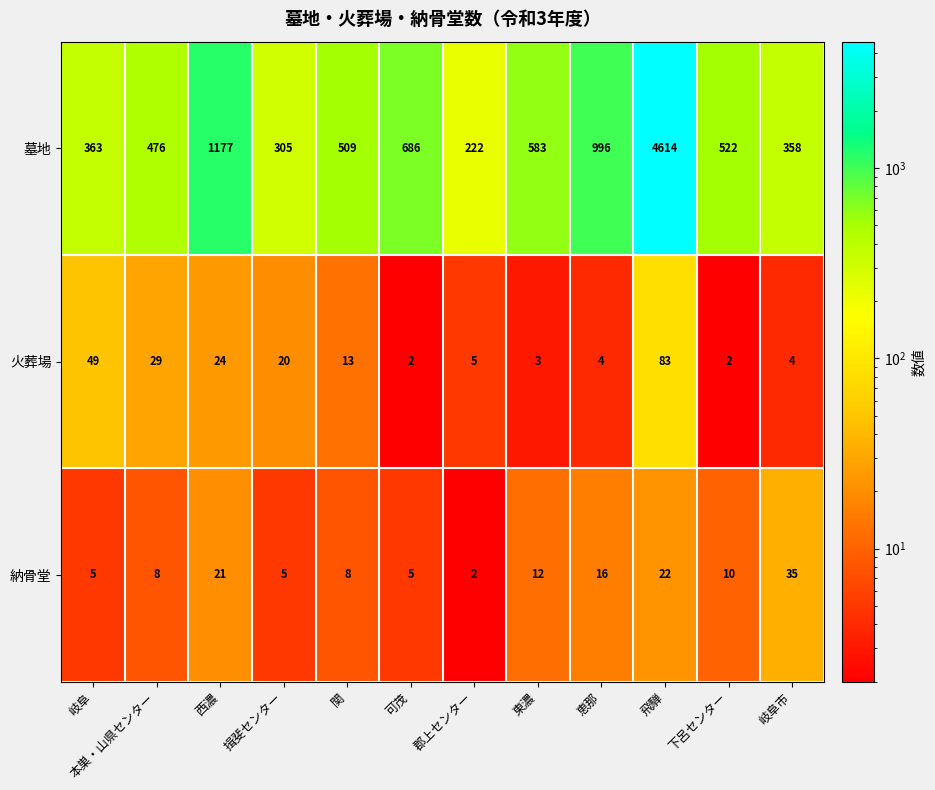

What is the difference between the 火葬場 values at 岐阜市 and 岐阜?

45